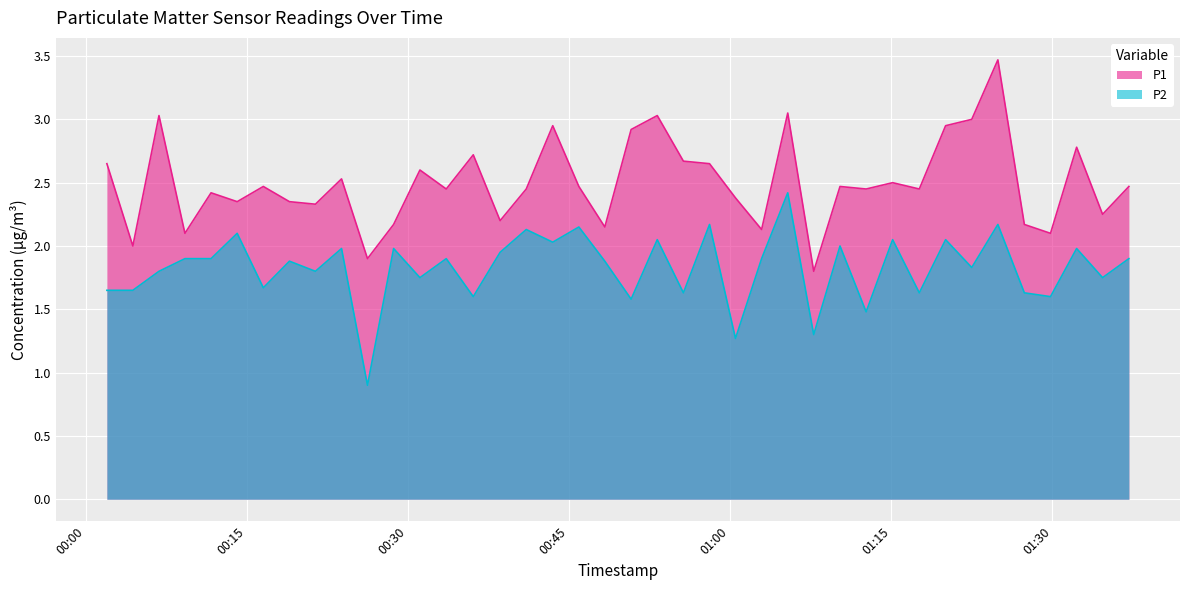

What is the average value of the P1 series?

2.5